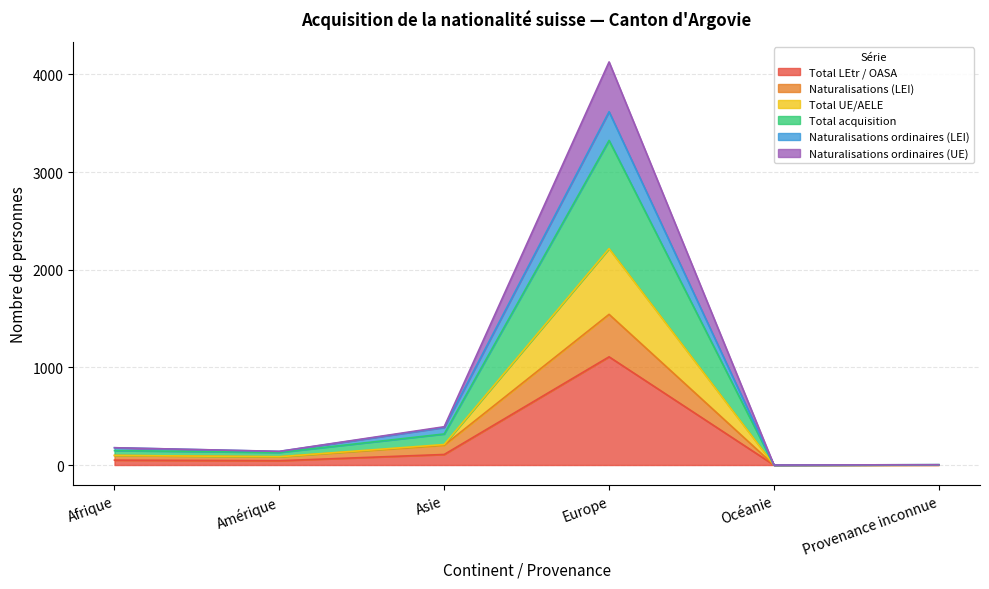

Which label corresponds to the largest value in the chart?

Europe